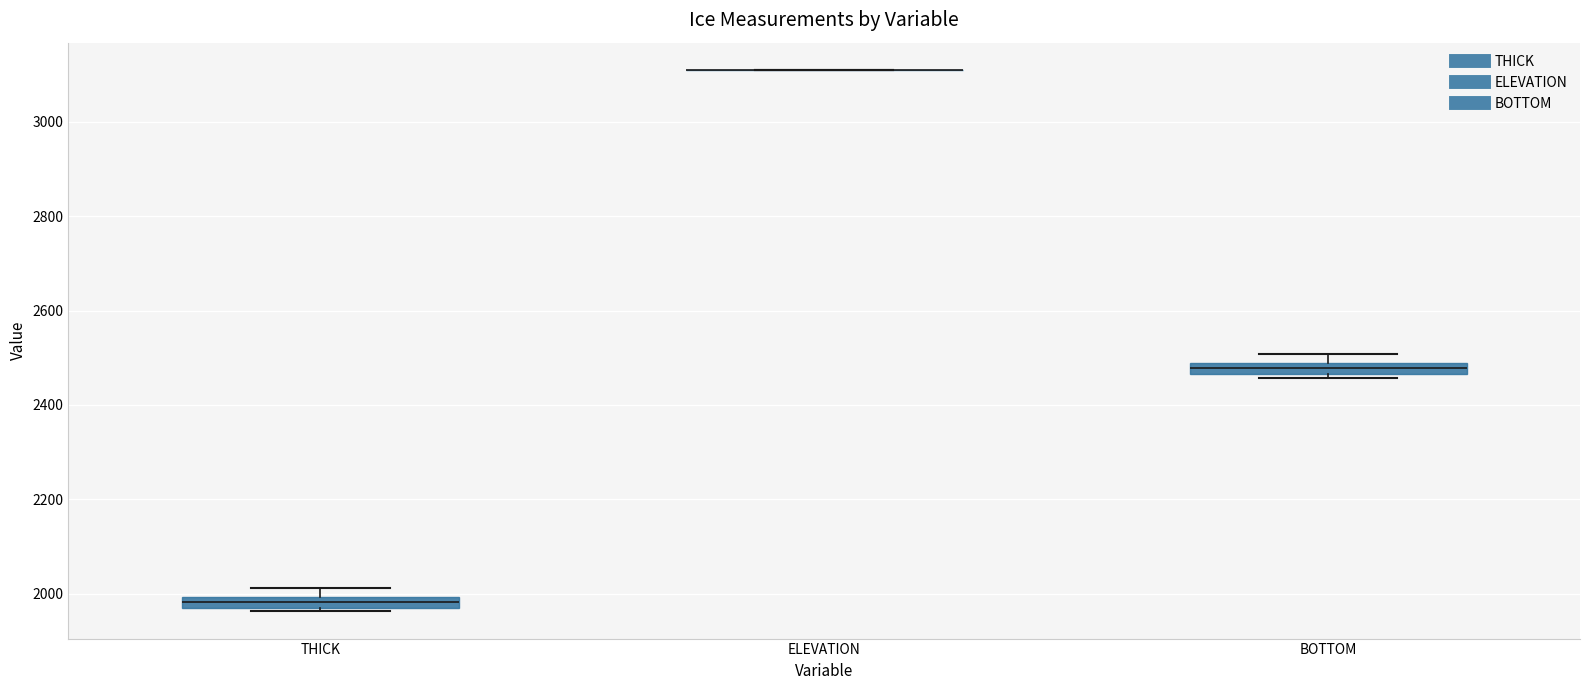

Where is the lower edge of the box for BOTTOM on the y-axis? The values are not printed on the chart, so give them approximately, as read against the axis.

2460